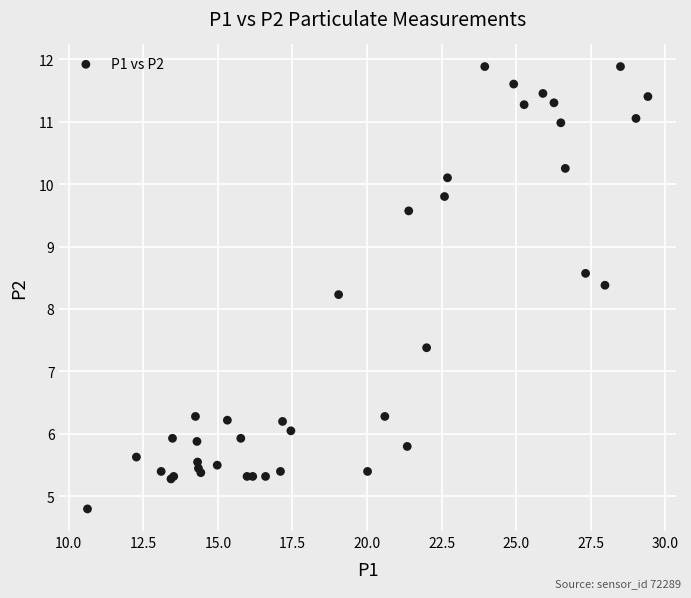

What Y value in the scatter plot is closest to 8?

8.2